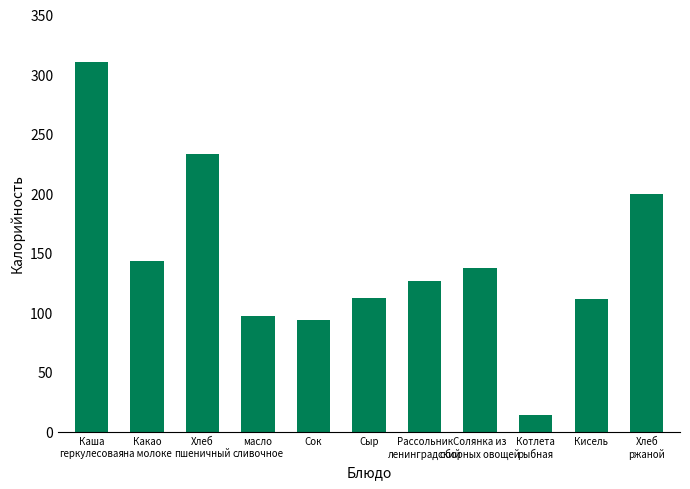

Does the chart contain any negative values?

No